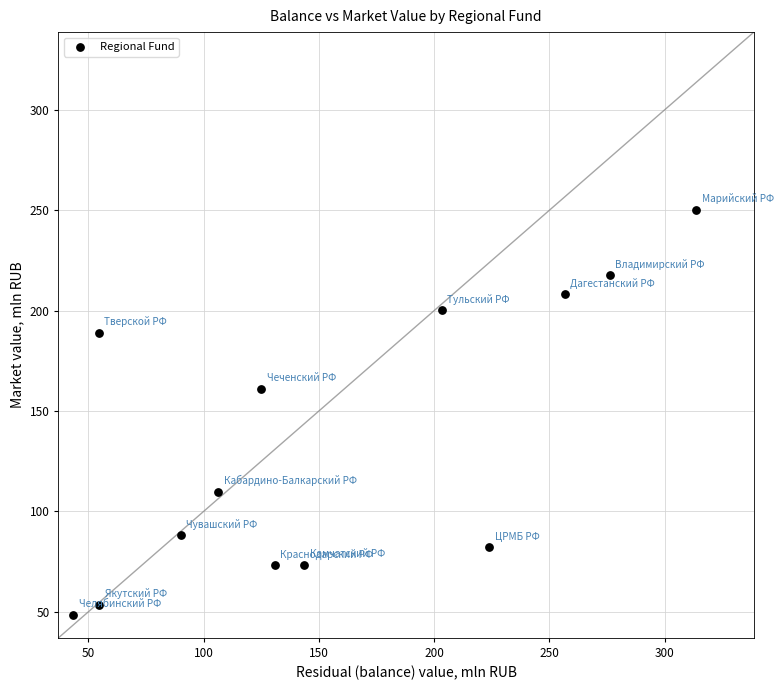

What is the range of X values (max minus min)?

270.1